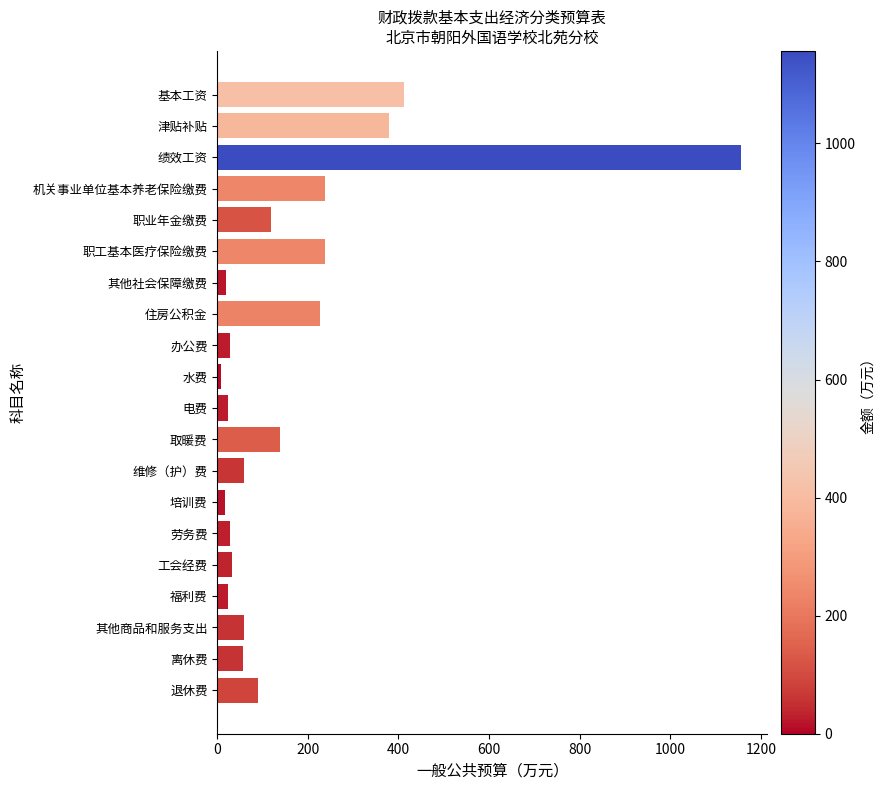

What is the greatest value displayed?

1156.7